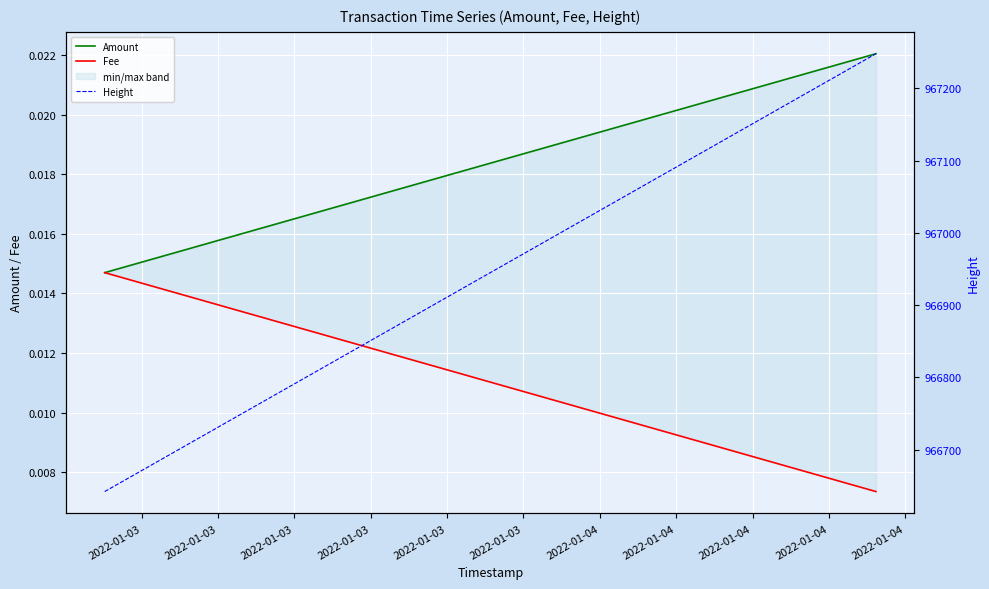

Which has a higher value, 2022-01-03 or 2022-01-03?

2022-01-03